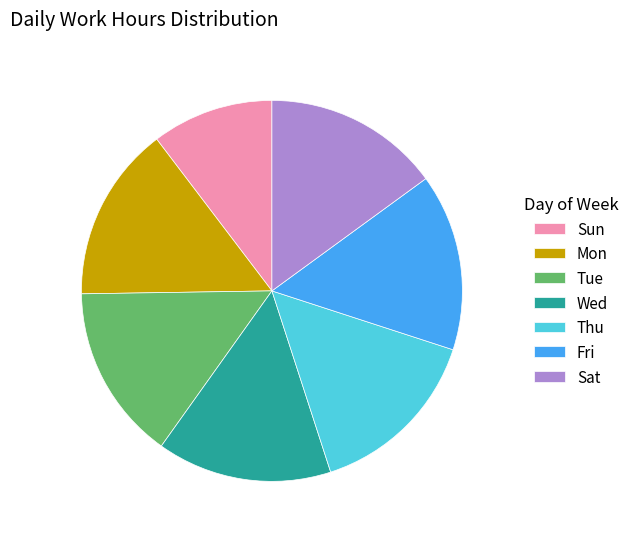

Which has a higher value, Sun or Fri?

Fri